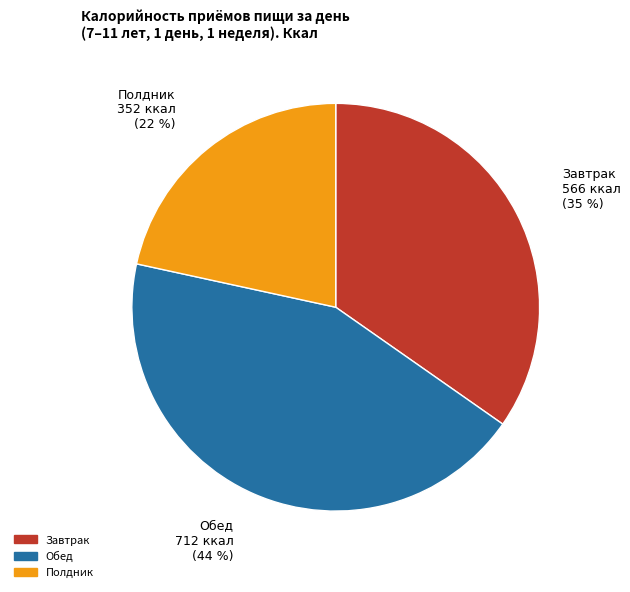

What is the smallest slice in the pie chart?

Полдник